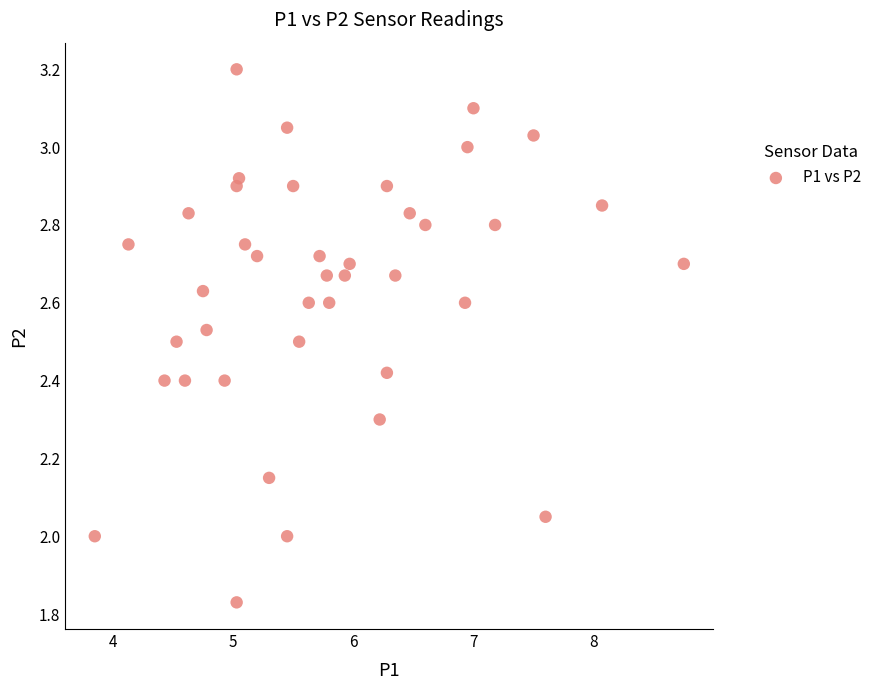

What is the range of Y values (max minus min)?

1.4